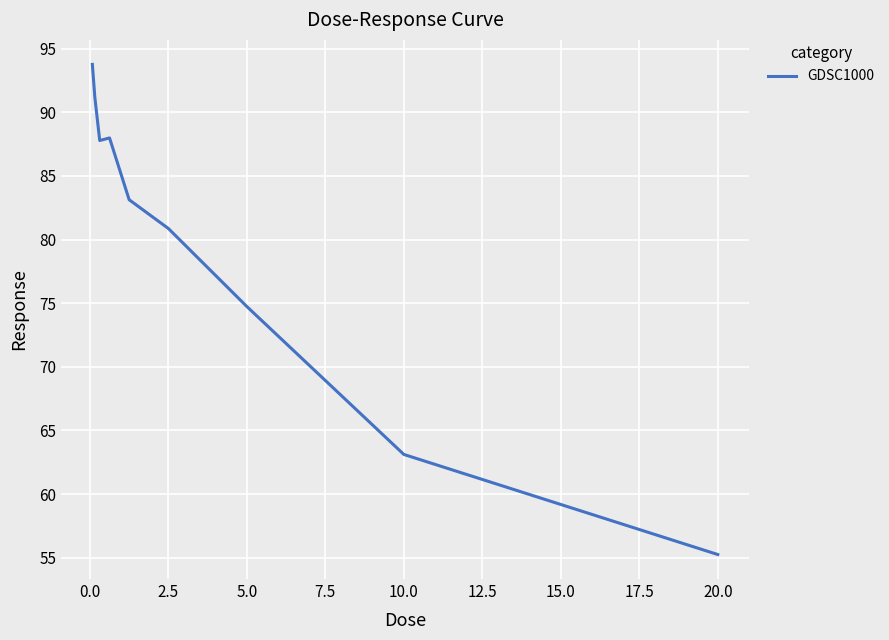

What is the maximum value shown in the chart?

93.8